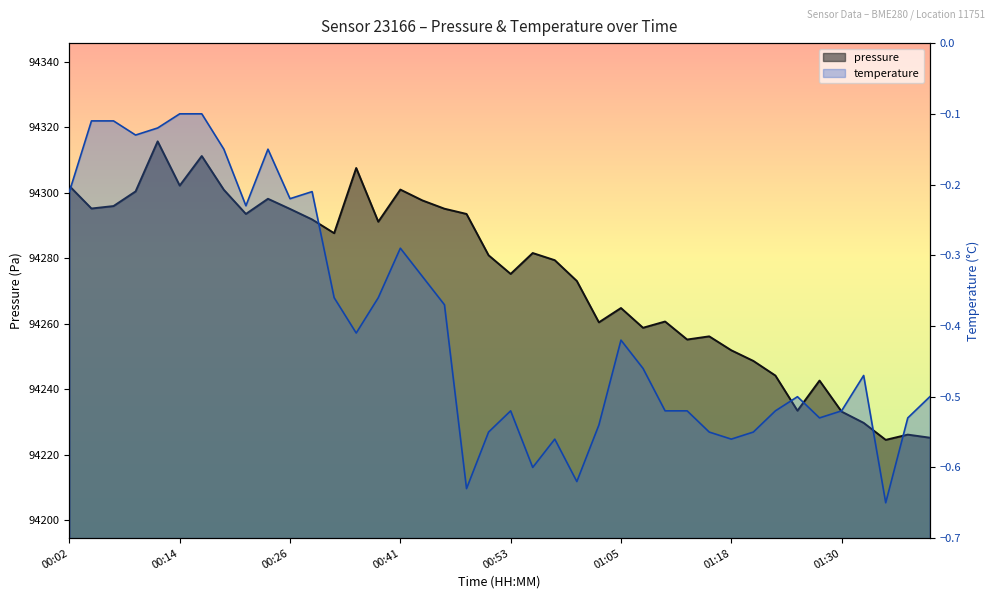

What are all the series names shown in the legend?

pressure, temperature